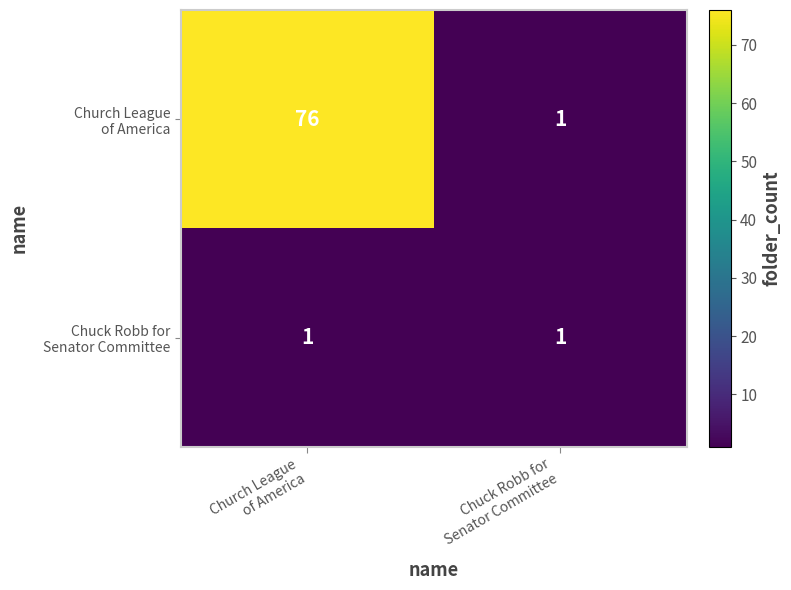

What is the greatest value displayed?

76